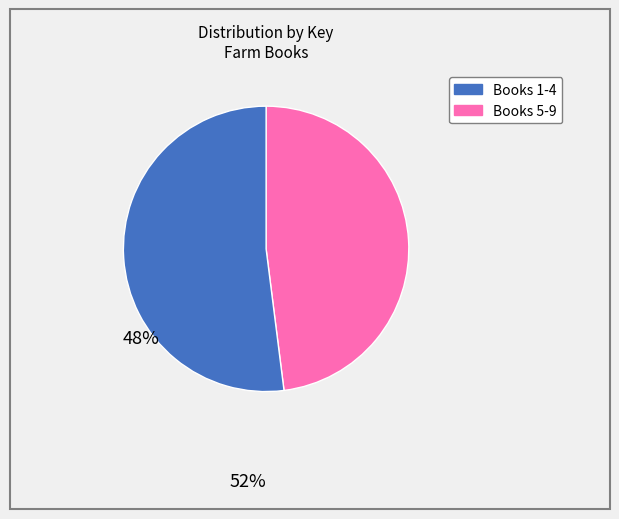

Is there any slice that represents more than half of the pie?

Yes